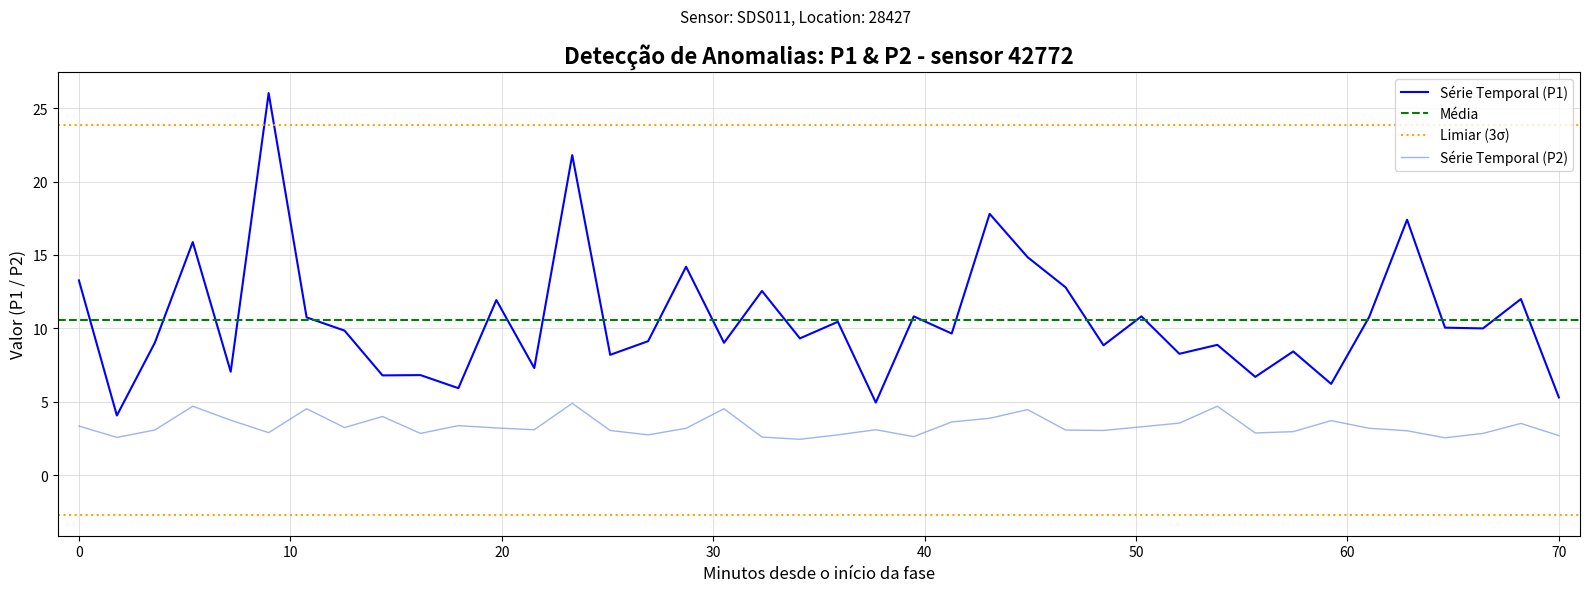

The Série Temporal (P1) series shows 5.3 at 70. True or false?

True